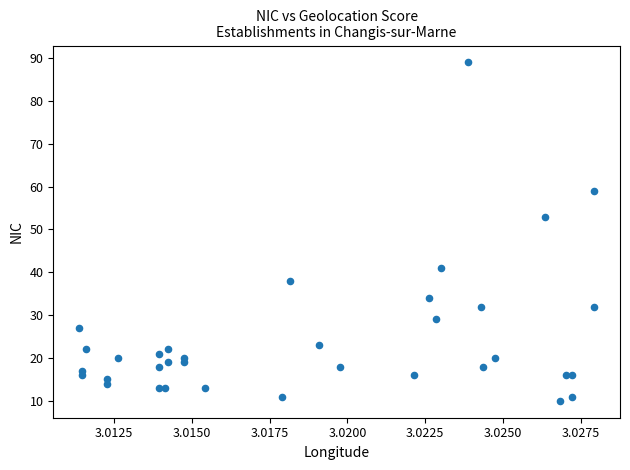

What Y value in the scatter plot is closest to 49?

53